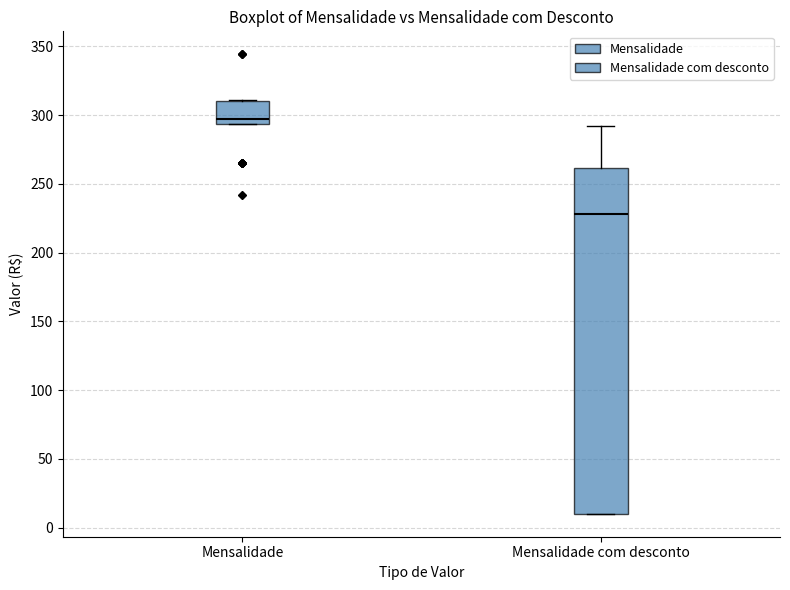

Reading left to right, read every box against the y-axis: the position of its median line, the range the box covers, and the ends of its whiskers. The values are not printed on the chart, so give them approximately, as read against the axis.

Mensalidade: median 295 (just above the box's lower edge), box 295 to 310, whiskers 295 to 310
Mensalidade com desconto: median 230, box 10 to 260, whiskers 10 to 290